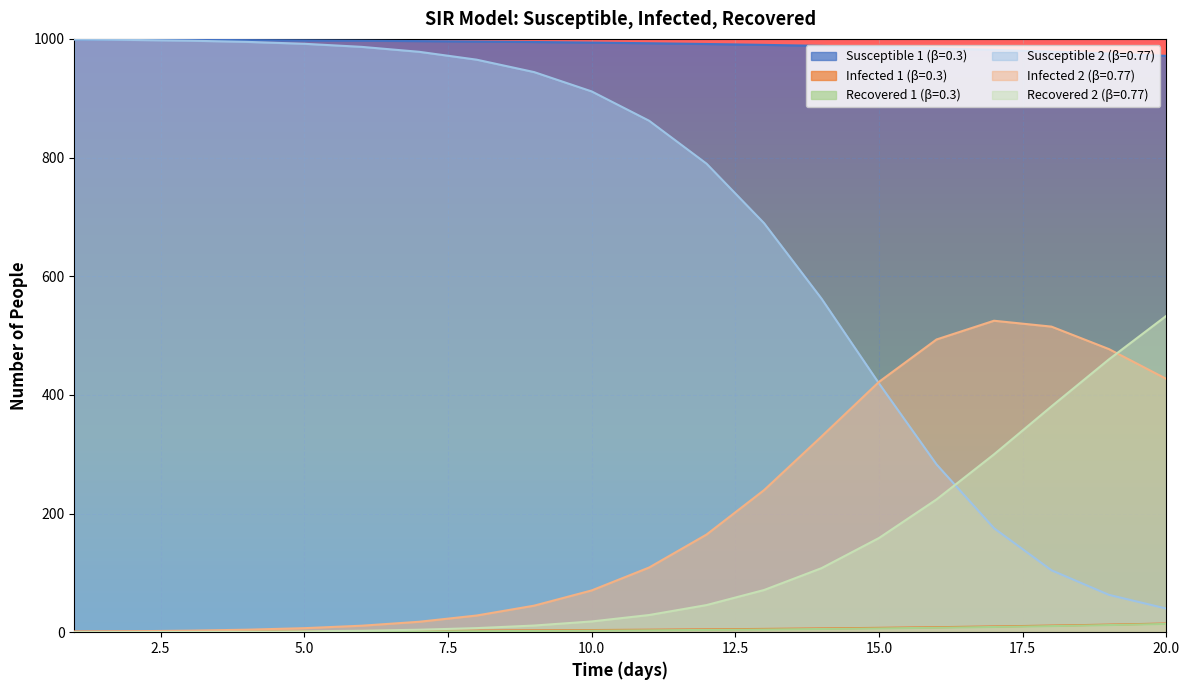

Between 5 and 17, which series saw the biggest shift?

Susceptible 2 (β=0.77)